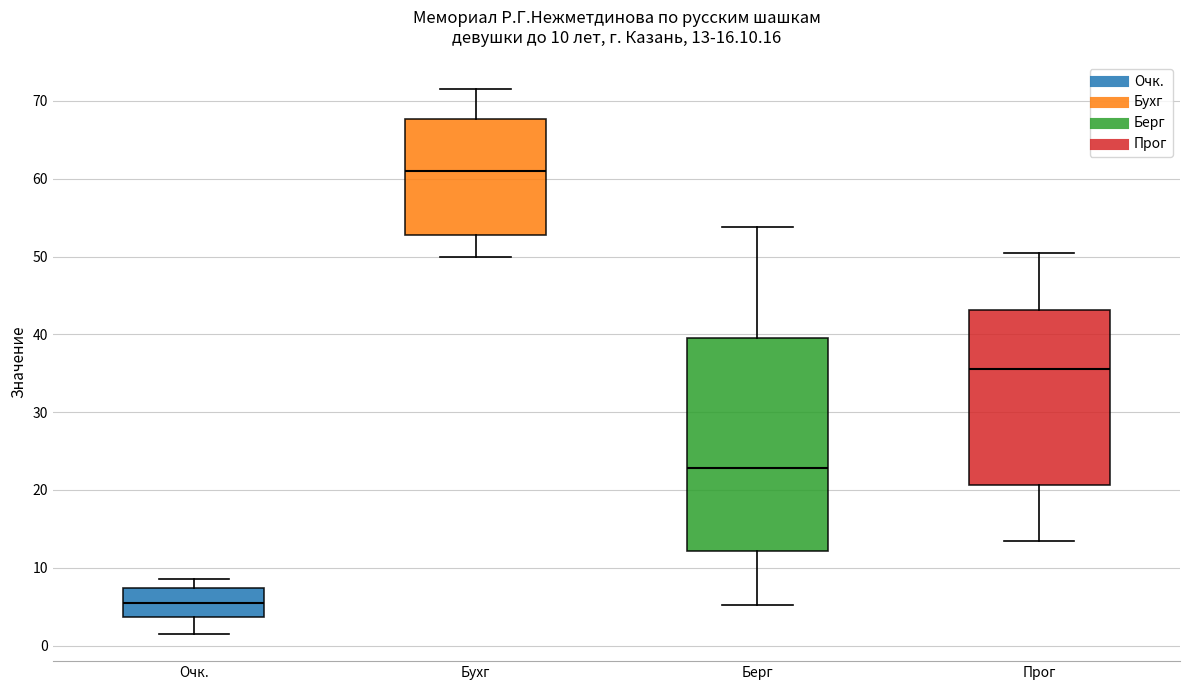

Which box is the tallest, from its lower edge to its upper edge?

Берг